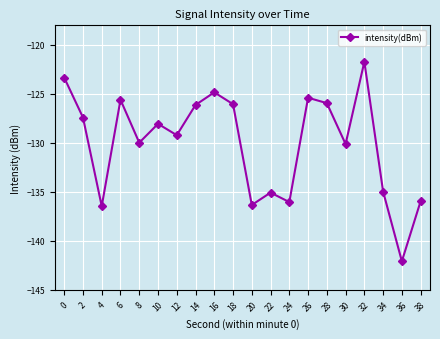

What is the greatest value displayed?

-121.7